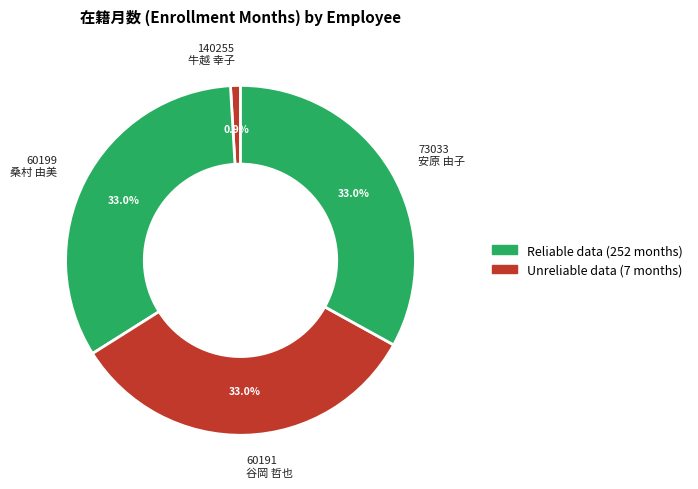

Is there any slice that represents more than half of the pie?

No